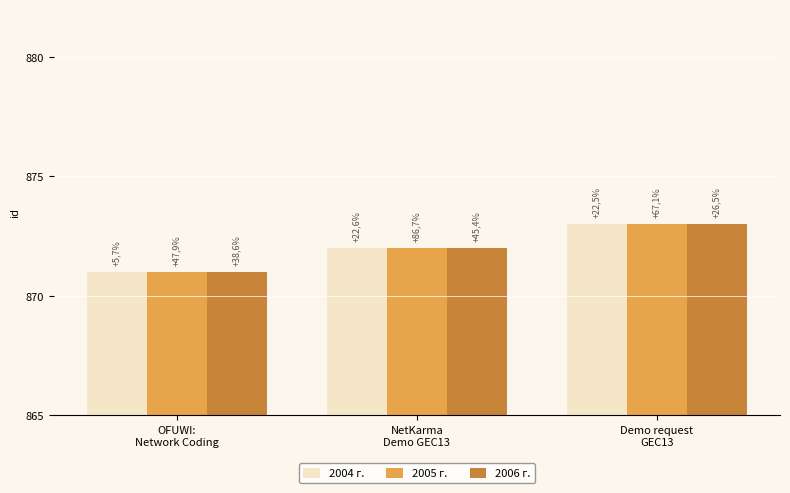

How many bars are there in each group?

3